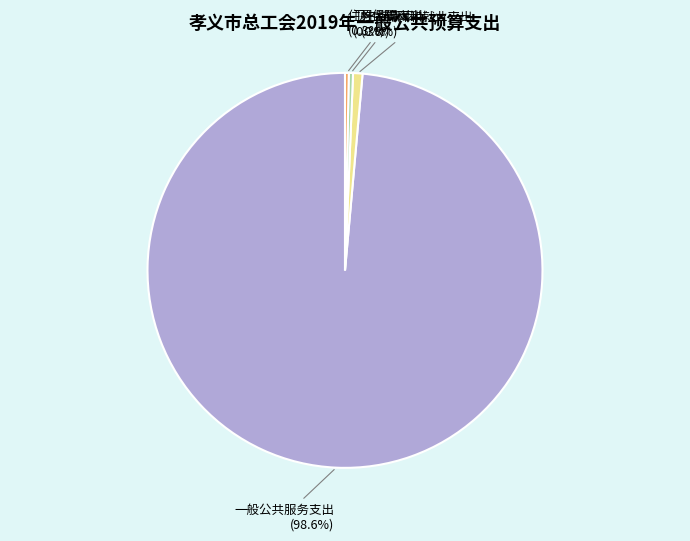

The 社会保障和就业支出 slice represents 1% of the pie. True or false?

True